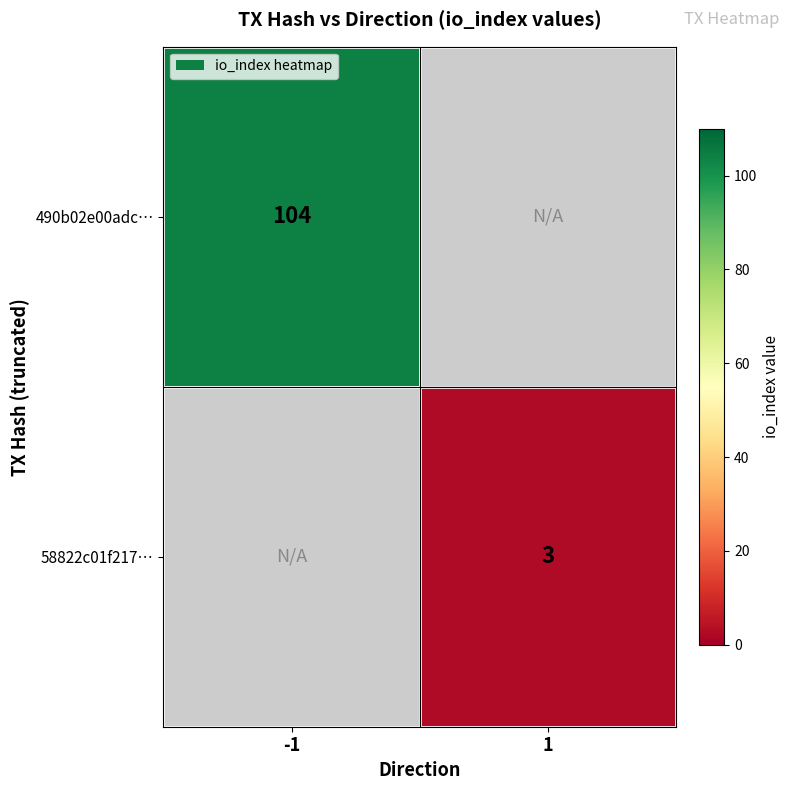

The 490b02e00adc… series shows 104 at -1. True or false?

True